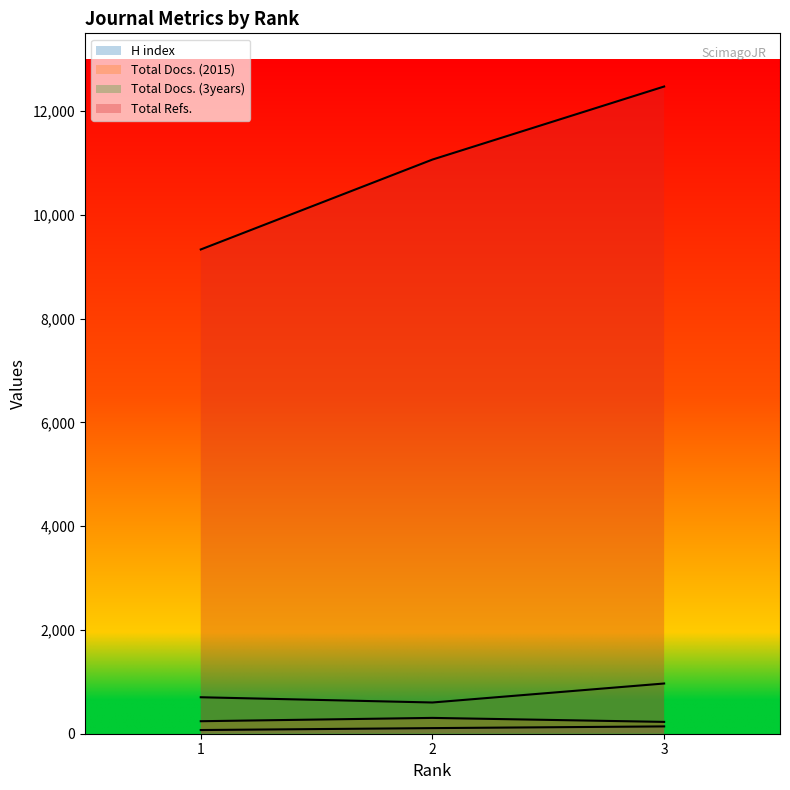

At which label does H index first exceed 108?

3